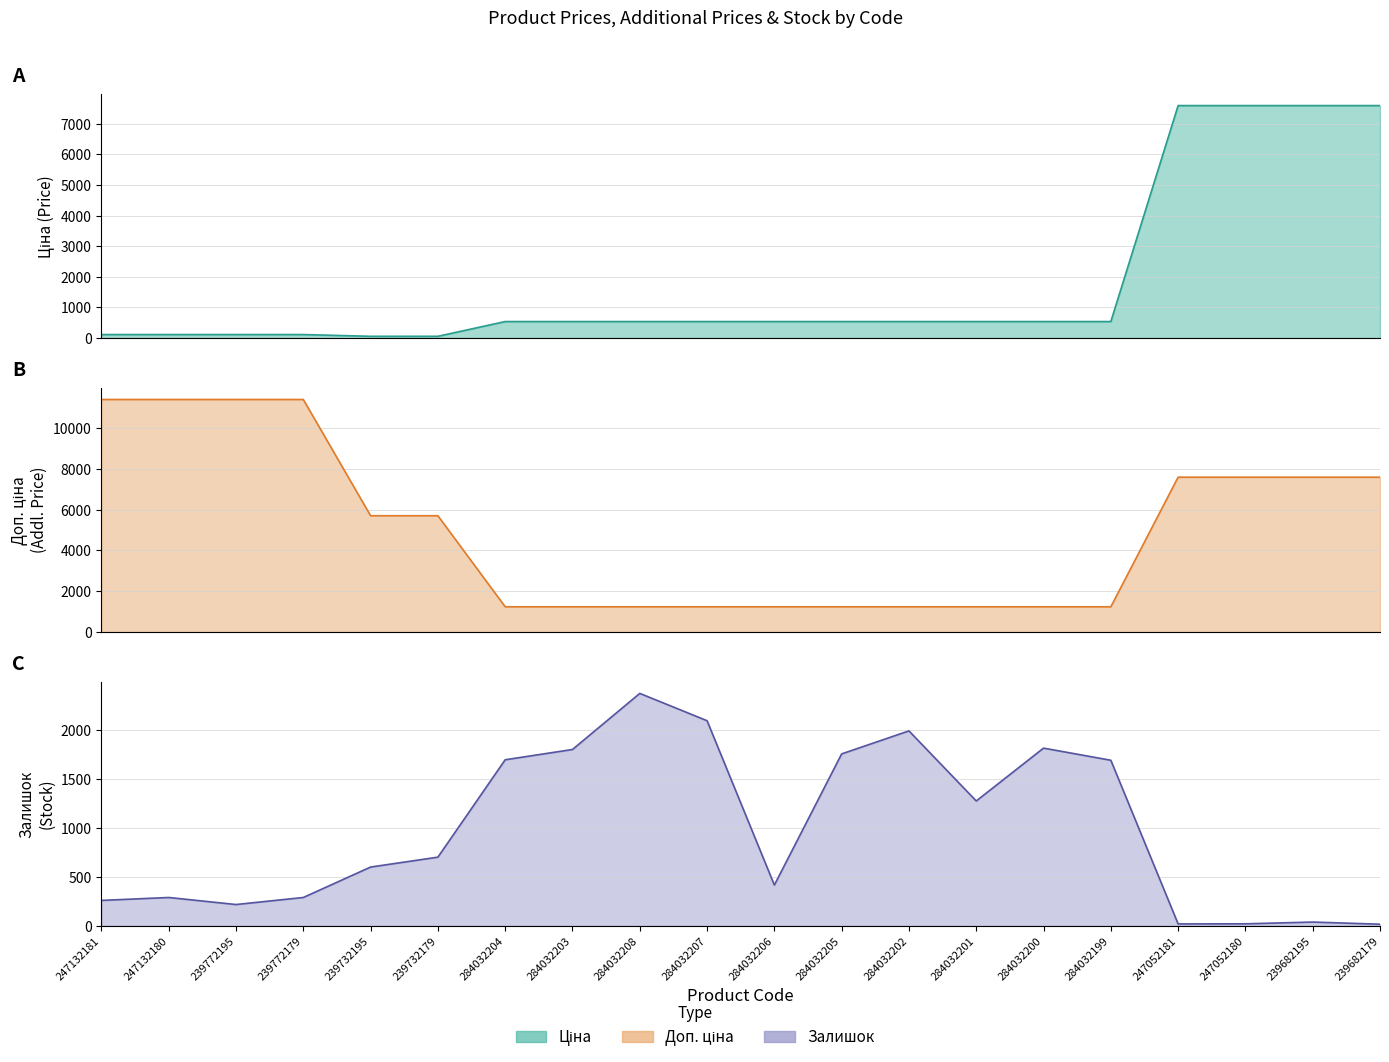

What position from the left is 239772195?

3